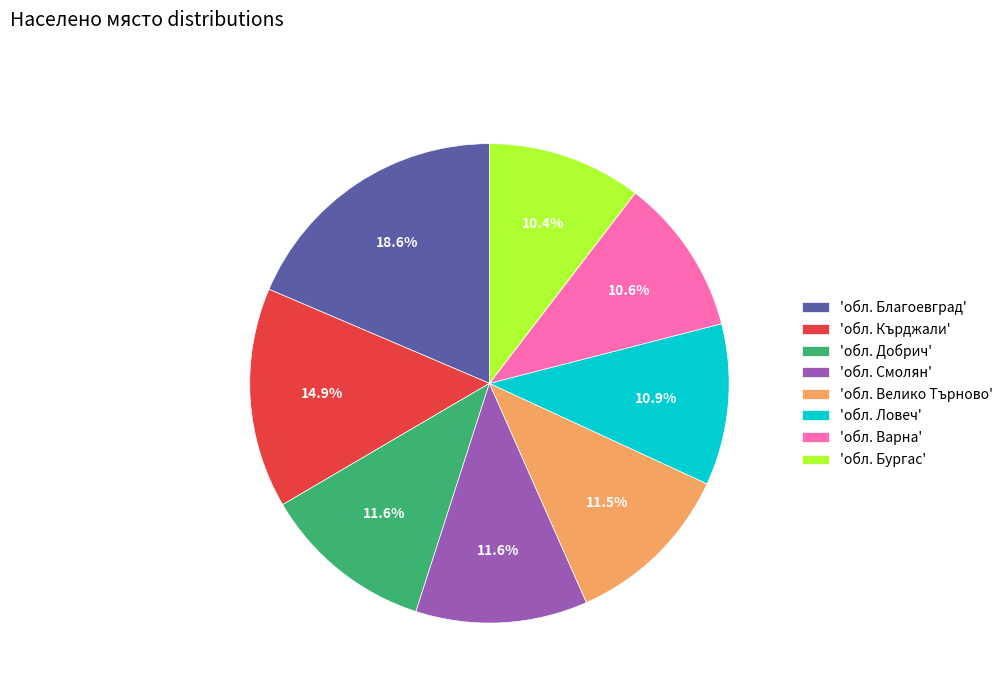

How many slices are in this pie chart?

8